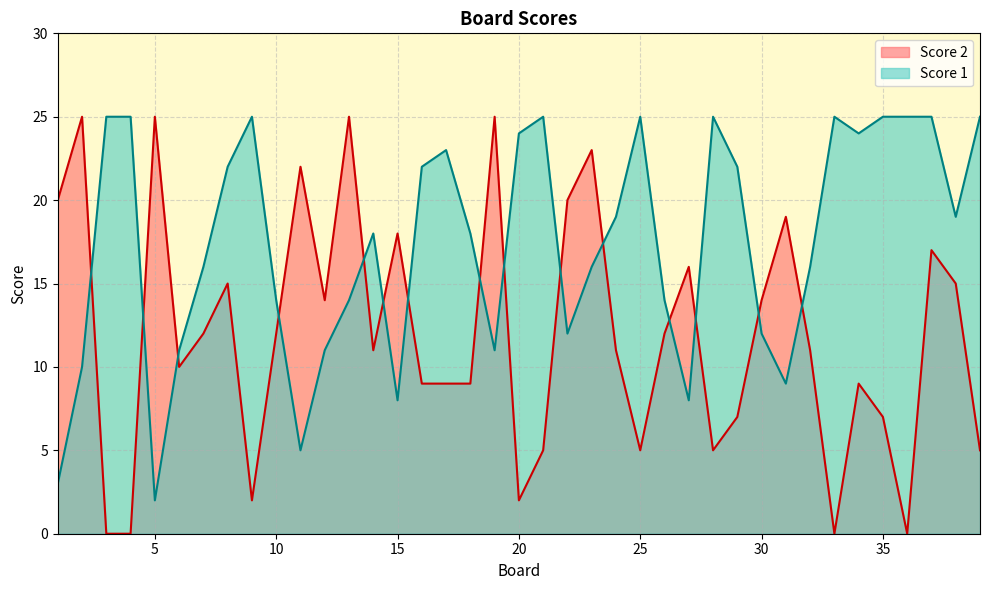

Read the Score 2 value at 23.

23